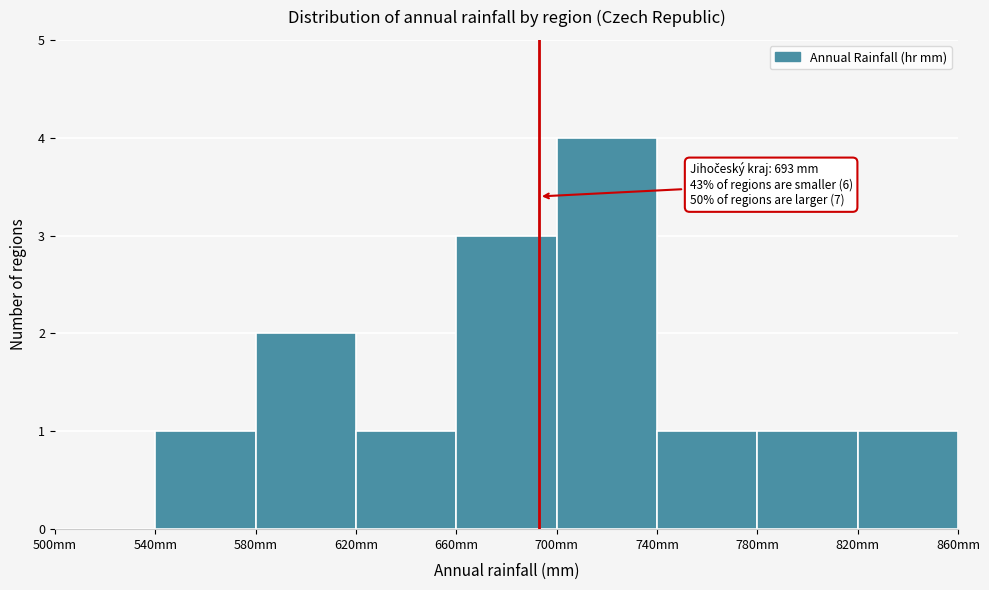

Over which range of the x-axis is the bar tallest?

700 to 740